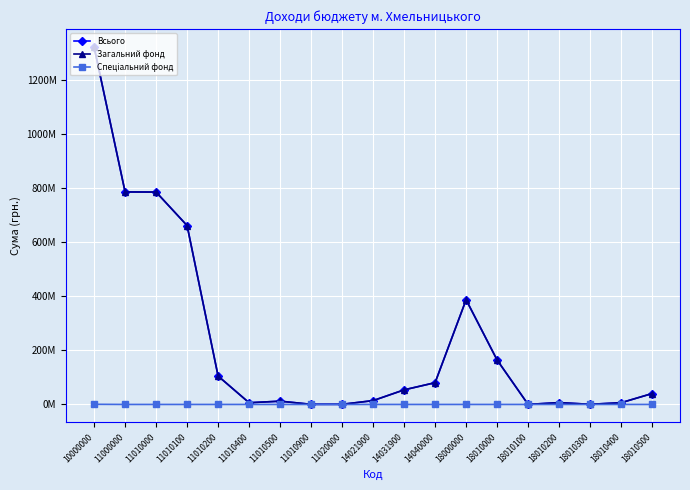

What is the approximate value of Всього at 14040000?

80500000.0